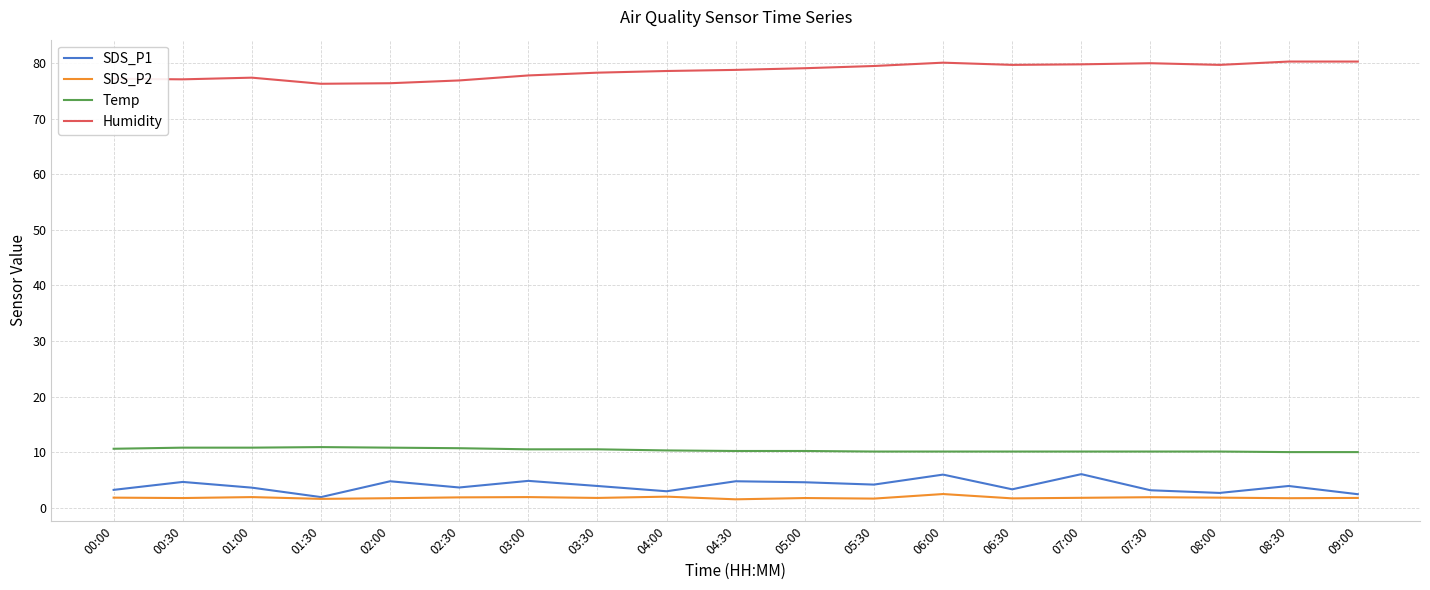

What is the sum of all SDS_P1 values?

74.2